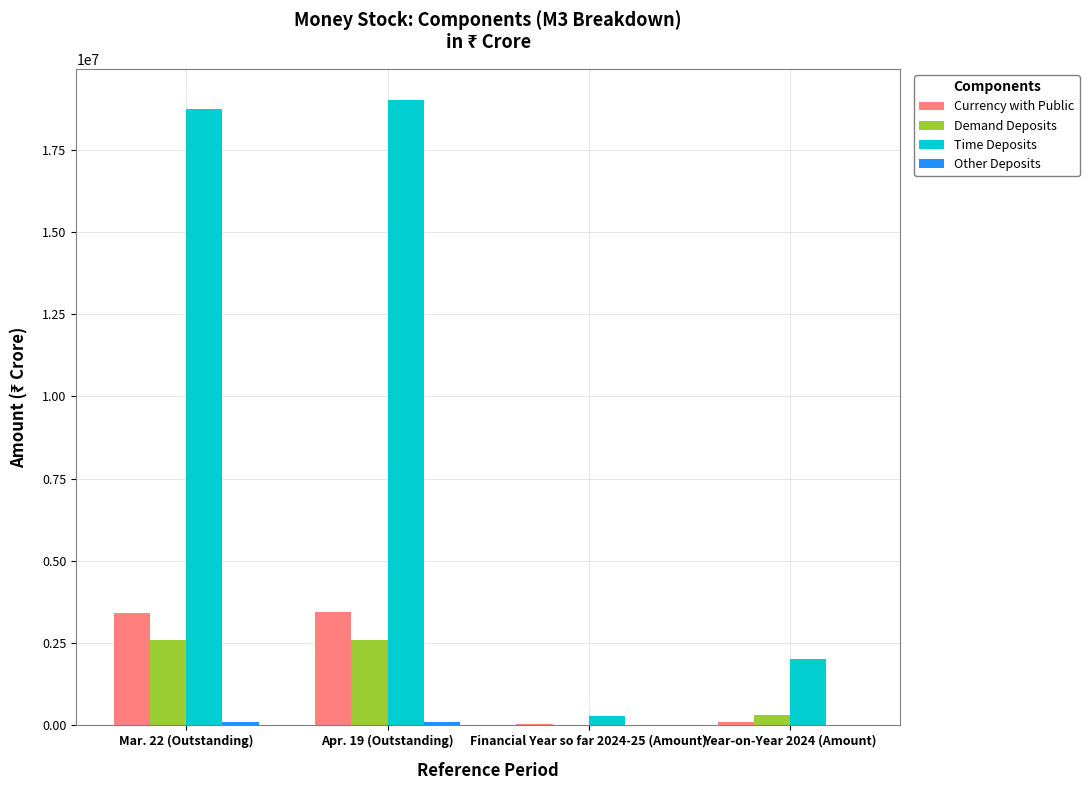

At which label is Demand Deposits closest to 1308210?

Year-on-Year 2024 (Amount)